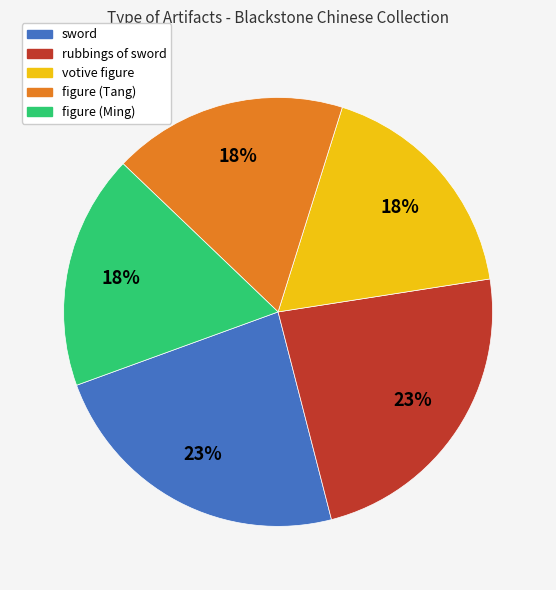

Do figure (Ming) and figure (Tang) together represent more than half of the pie?

No